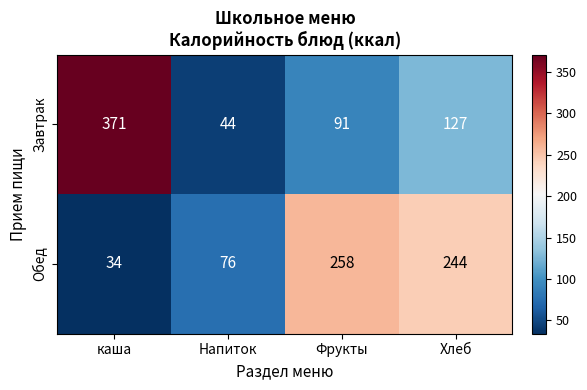

Is it true that Обед equals 152 at Хлеб?

False